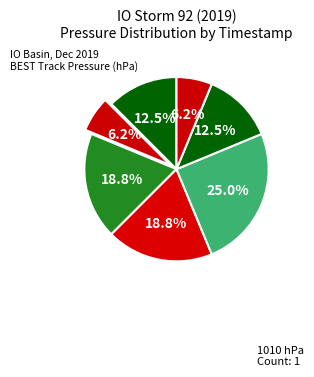

Count the number of slices in the pie.

7